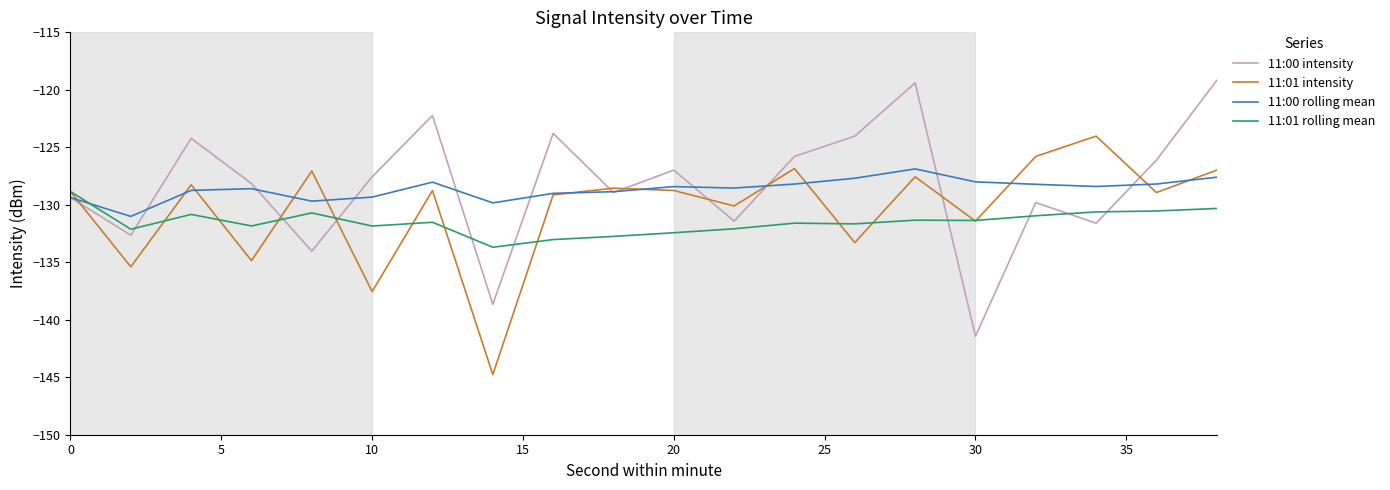

What is the maximum value shown in the chart?

-119.2